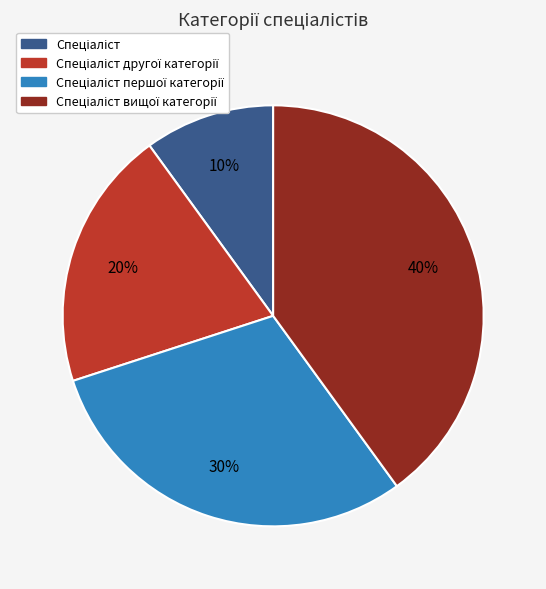

Is there a majority slice in this chart?

No